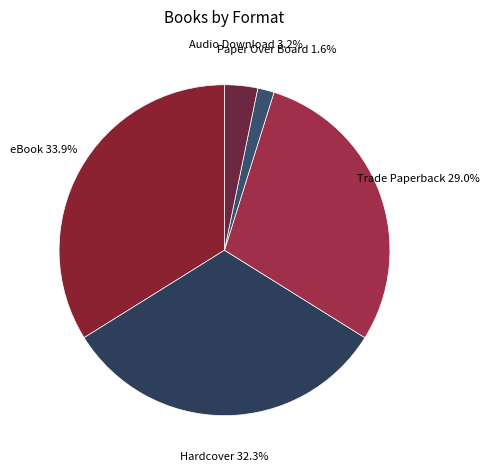

To the nearest percent, what is the average slice percentage?

20%